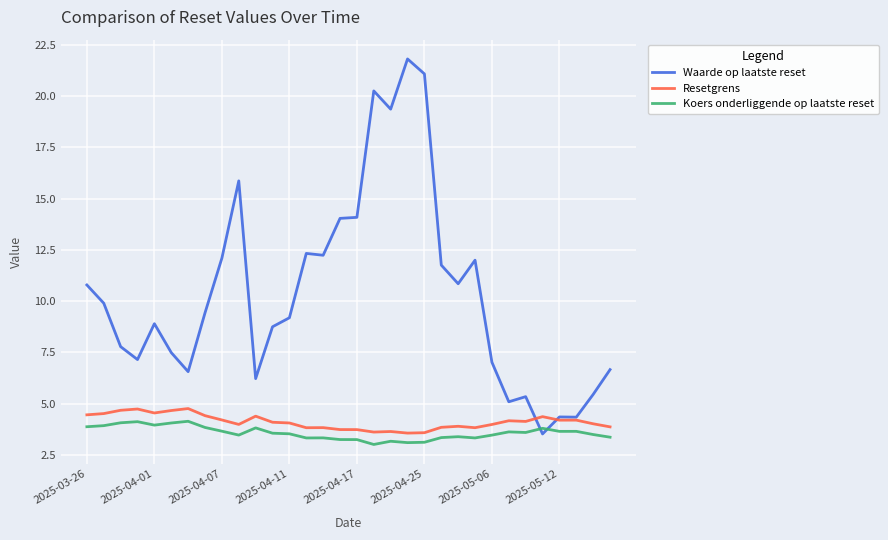

Which series has the largest range (max minus min)?

Waarde op laatste reset